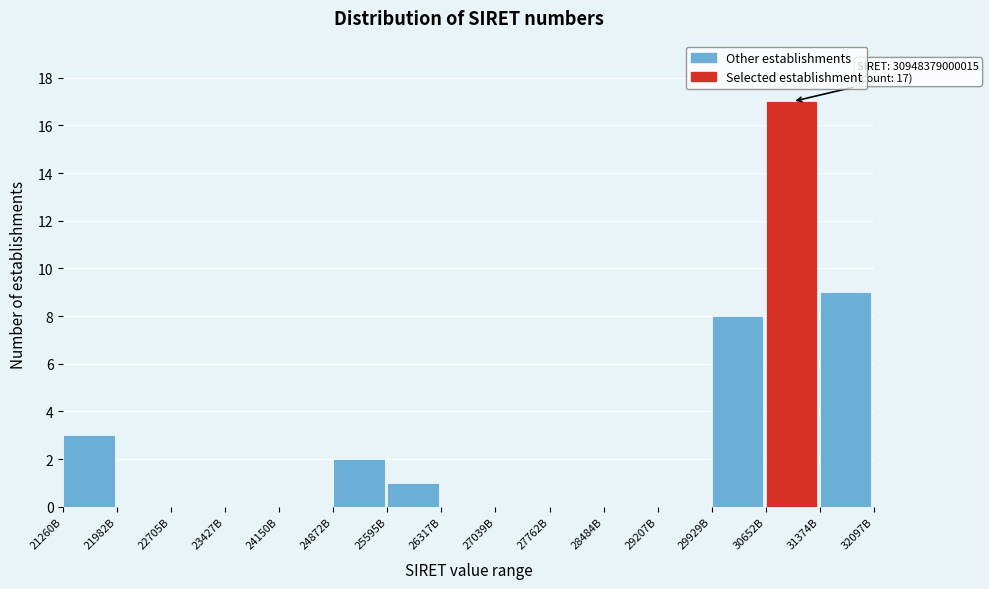

Reading left to right, list all the values displayed in this chart.

21260B=3	21982B=0	22705B=0	23427B=0	24150B=0	24872B=2	25595B=1	26317B=0	27039B=0	27762B=0	28484B=0	29207B=0	29929B=8	30652B=17	31374B=9